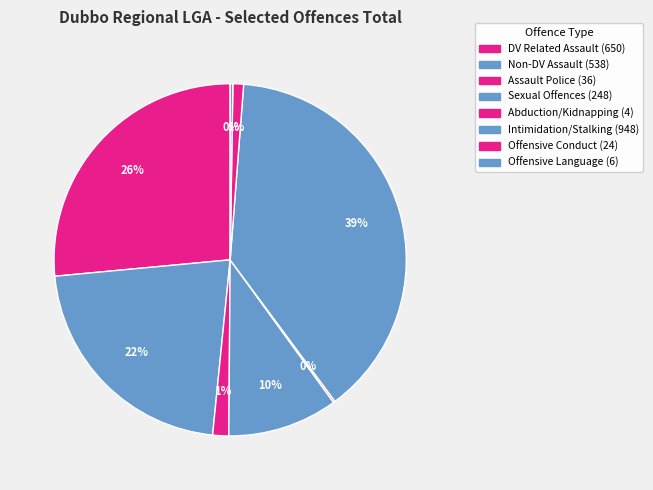

What is the smallest slice in the pie chart?

Abduction and
kidnapping